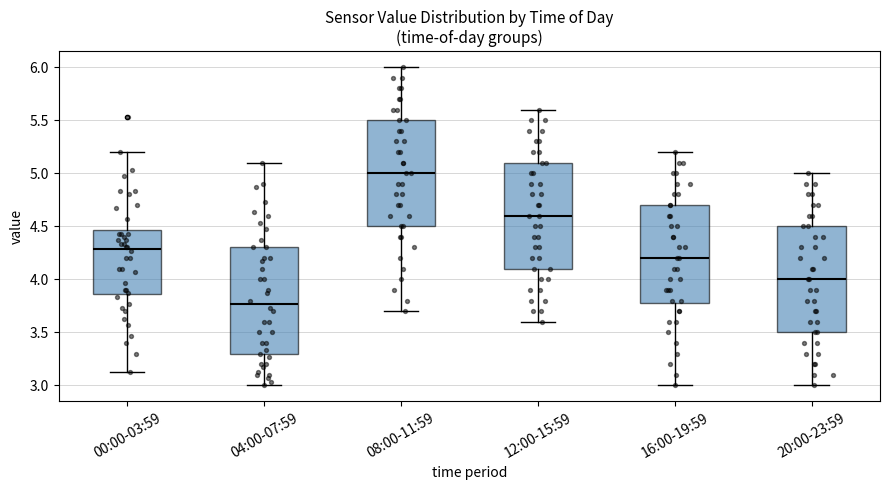

Reading left to right, read every box against the y-axis: the position of its median line, the range the box covers, and the ends of its whiskers. The values are not printed on the chart, so give them approximately, as read against the axis.

00:00-03:59: median 4.30, box 3.85 to 4.45, whiskers 3.15 to 5.20
04:00-07:59: median 3.75, box 3.30 to 4.30, whiskers 3.00 to 5.10
08:00-11:59: median 5.00, box 4.50 to 5.50, whiskers 3.70 to 6.00
12:00-15:59: median 4.60, box 4.10 to 5.10, whiskers 3.60 to 5.60
16:00-19:59: median 4.20, box 3.80 to 4.70, whiskers 3.00 to 5.20
20:00-23:59: median 4.00, box 3.50 to 4.50, whiskers 3.00 to 5.00